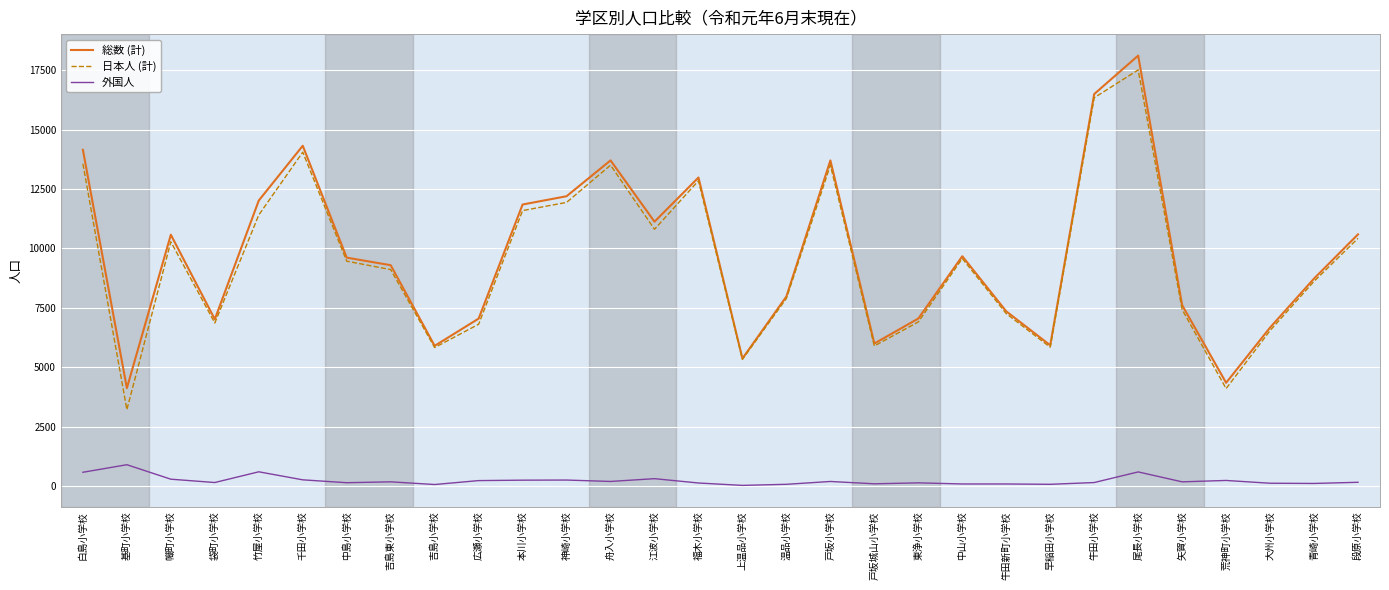

Which series changed the most between 竹屋小学校 and 荒神町小学校?

総数 (計)